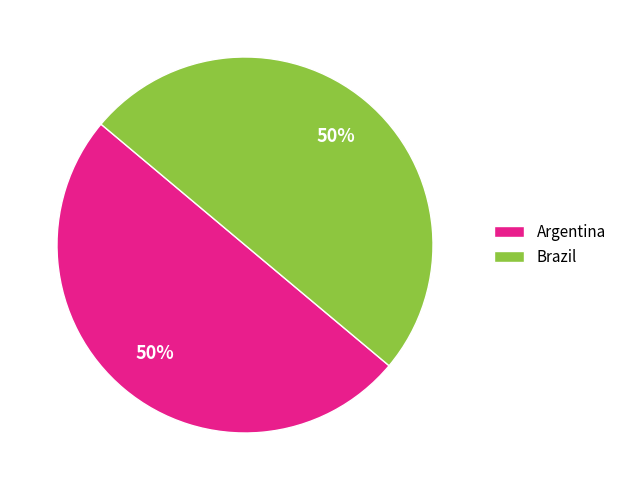

Combined, do Argentina and Brazil account for over 50%?

Yes